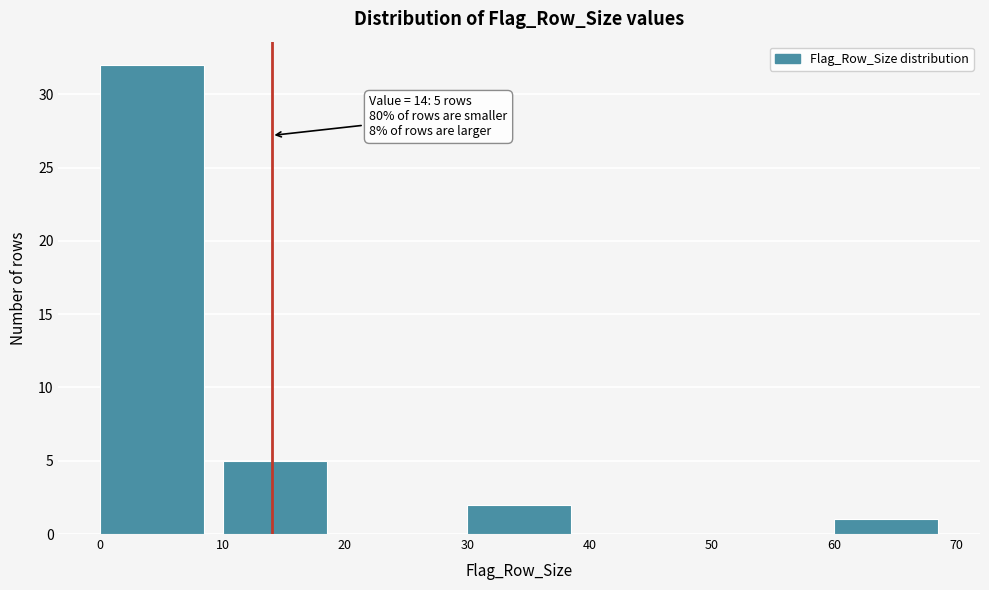

Which range on the x-axis has the tallest bar?

0 to 10